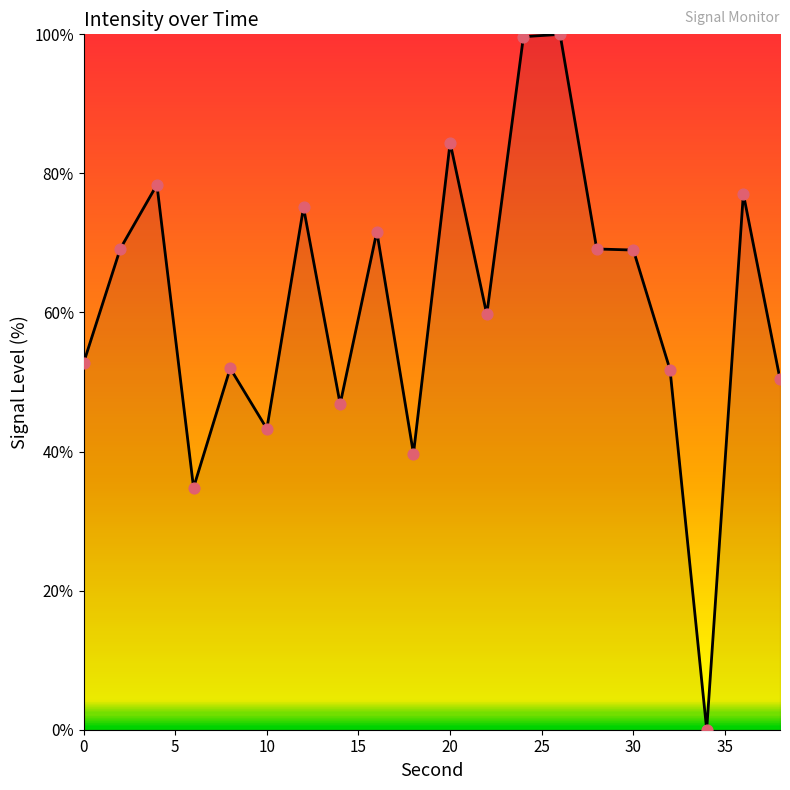

What is the greatest value displayed?

100.0